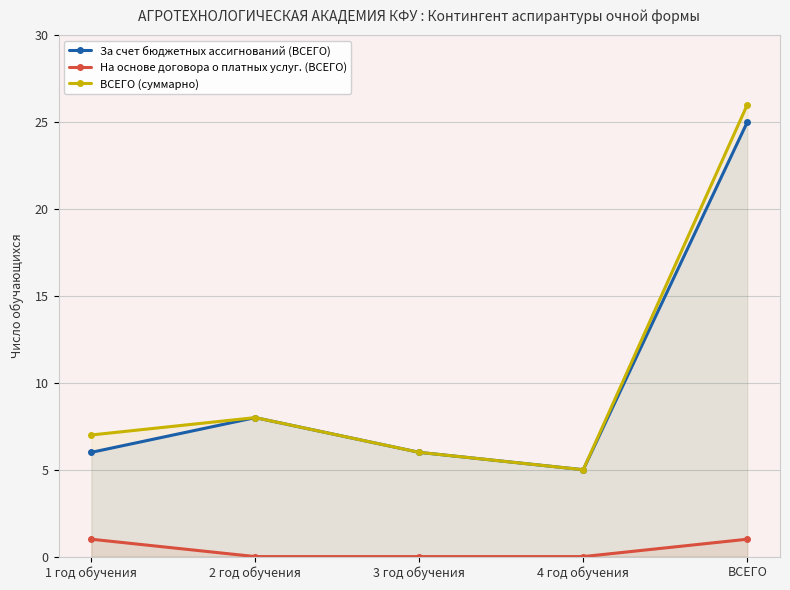

What is the label of the 3rd point from the left?

3 год обучения